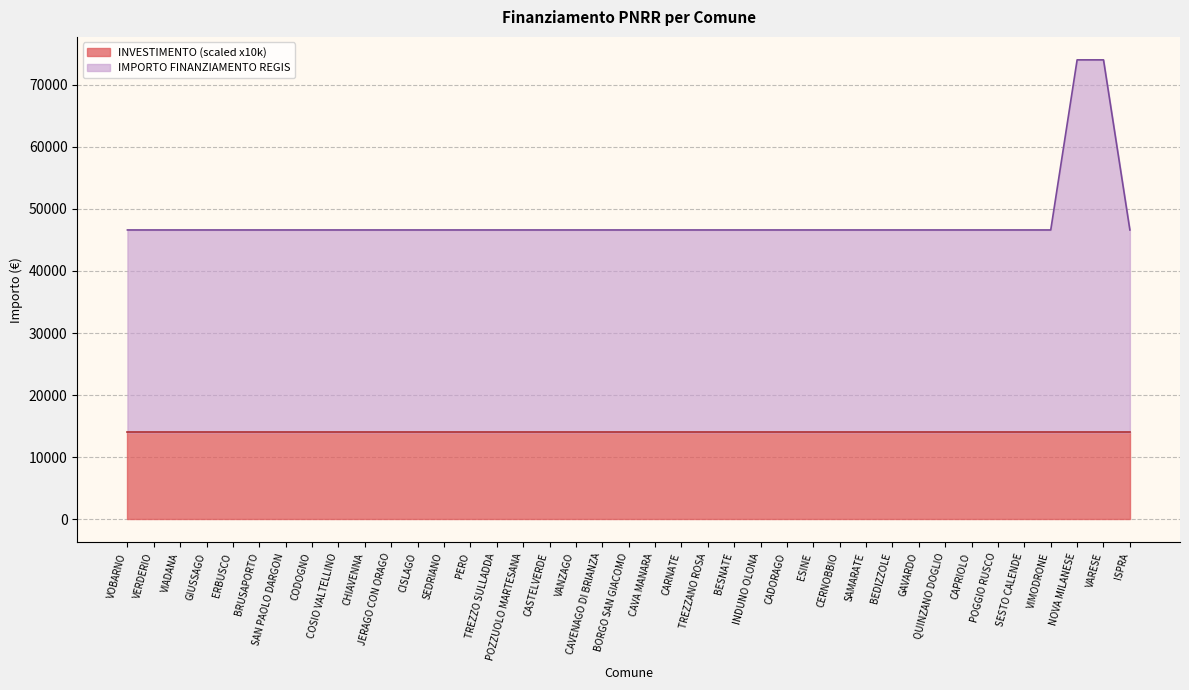

Which has a higher value, SESTO CALENDE or CADORAGO?

SESTO CALENDE